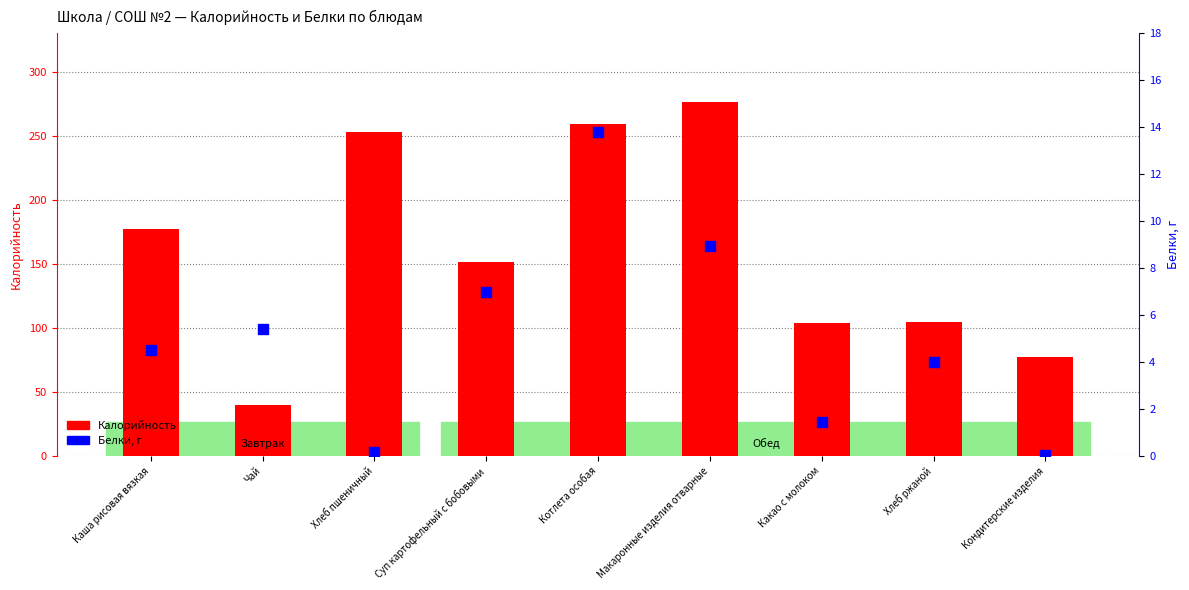

At how many categories does at least one series exceed 231?

3